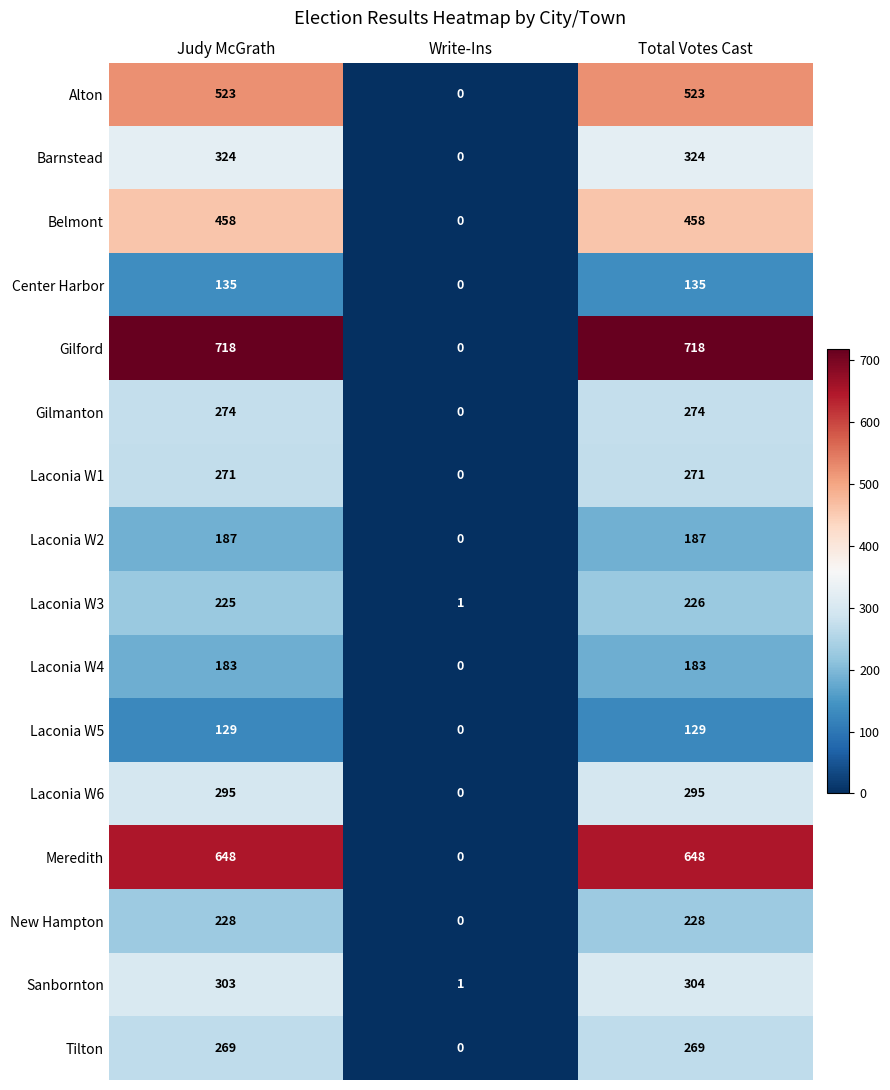

Rank the series at Judy McGrath from lowest to highest value.

Laconia W5, Center Harbor, Laconia W4, Laconia W2, Laconia W3, New Hampton, Tilton, Laconia W1, Gilmanton, Laconia W6, Sanbornton, Barnstead, Belmont, Alton, Meredith, Gilford